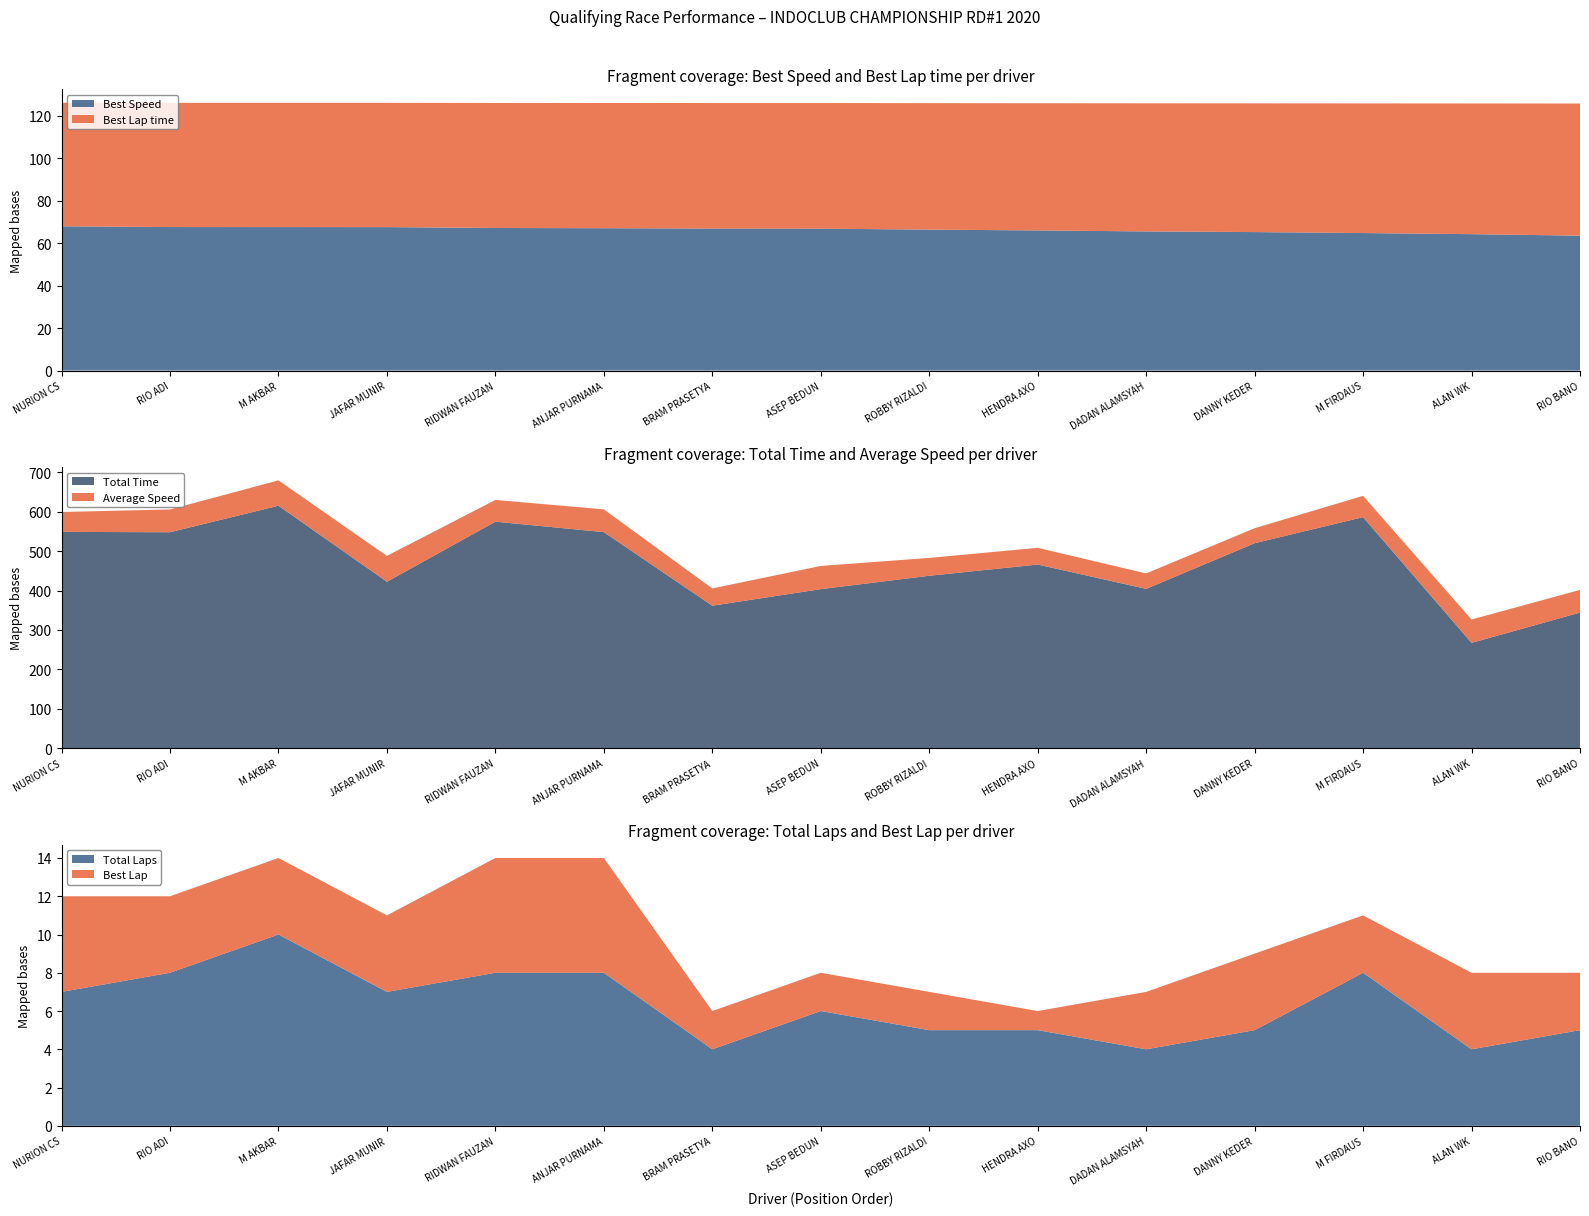

Reading left to right, transcribe all the data shown in this chart.

Total Laps: 7.0	8.0	10.0	7.0	8.0	8.0	4.0	6.0	5.0	5.0	4.0	5.0	8.0	4.0	5.0
Total Time: 548.9	548.0	615.3	422.4	574.8	548.3	361.6	403.6	437.6	466.0	404.3	520.1	586.3	267.3	344.1
Best Lap time: 58.2	58.5	58.6	58.6	58.9	59.0	59.2	59.2	59.6	60.0	60.4	60.7	61.1	61.6	62.3
Best Speed: 68.0	67.6	67.6	67.6	67.2	67.1	66.9	66.9	66.4	66.0	65.6	65.3	64.8	64.3	63.6
Best Lap: 5.0	4.0	4.0	4.0	6.0	6.0	2.0	2.0	2.0	1.0	3.0	4.0	3.0	4.0	3.0
Average Speed: 50.5	57.8	64.4	65.6	55.1	57.8	43.8	58.9	45.2	42.5	39.2	38.1	54.0	59.3	57.5